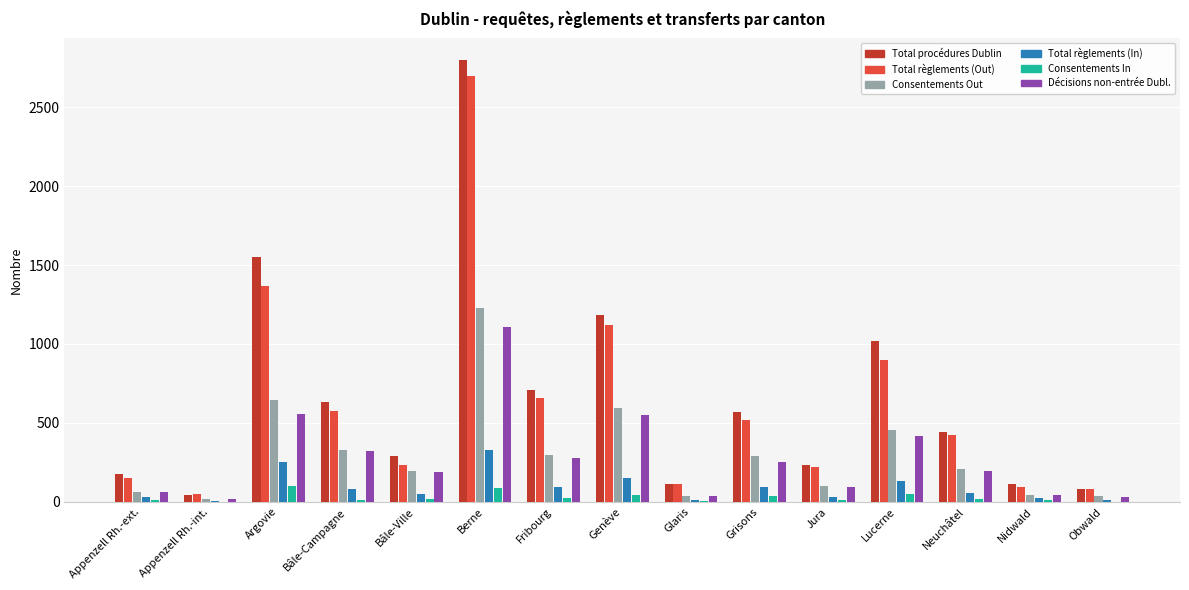

Are the bars grouped side by side (vs. stacked)?

Yes